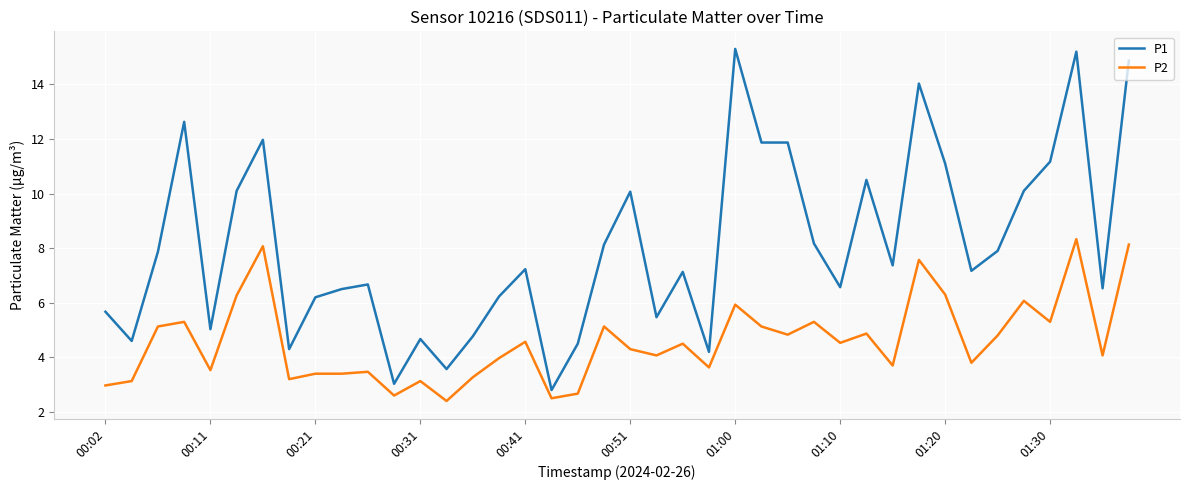

Does the chart display data point markers on the line(s)?

No